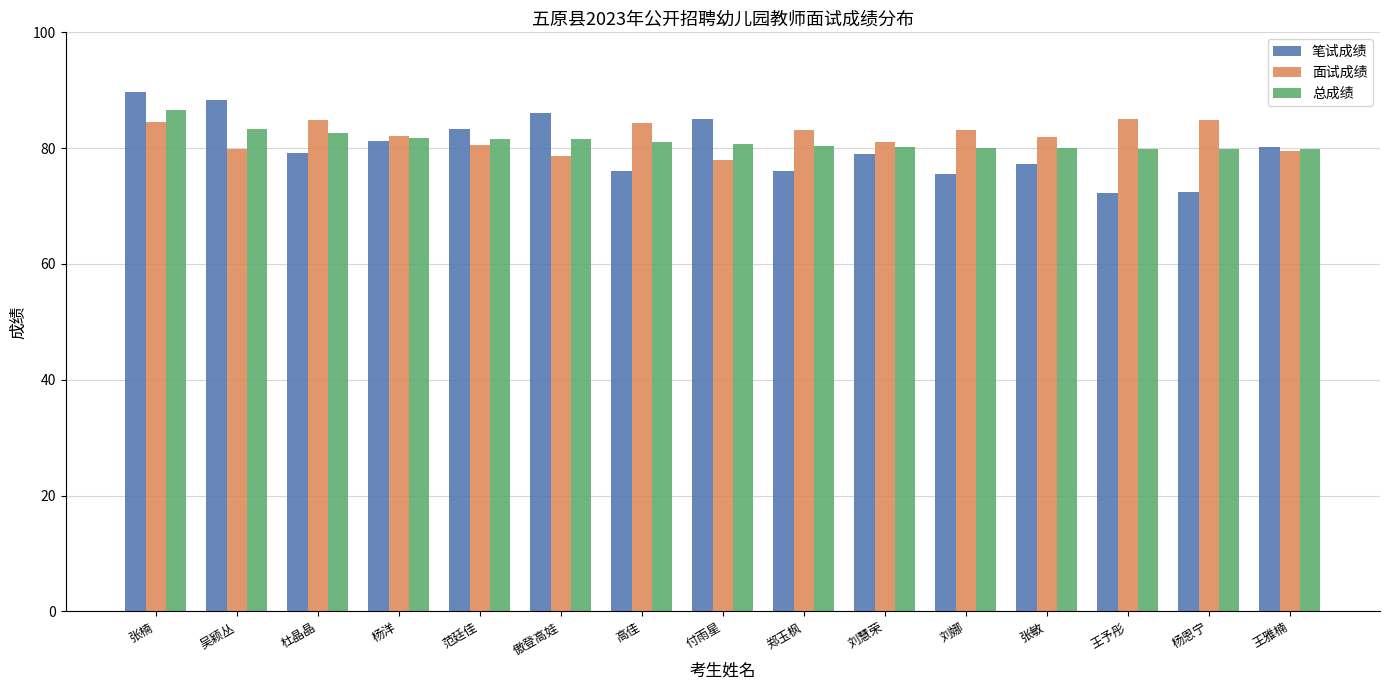

Is the value of 笔试成绩 at 张楠 greater than the value of 面试成绩 at 王雅楠?

Yes